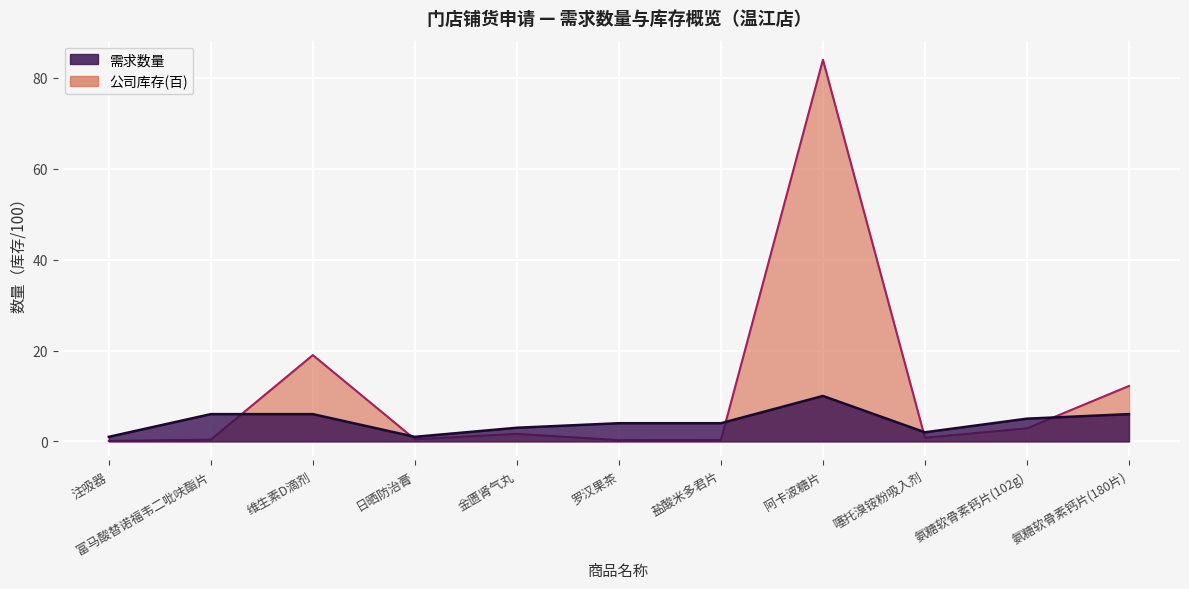

Rank the series by their average value, from lowest to highest.

需求数量, 公司库存